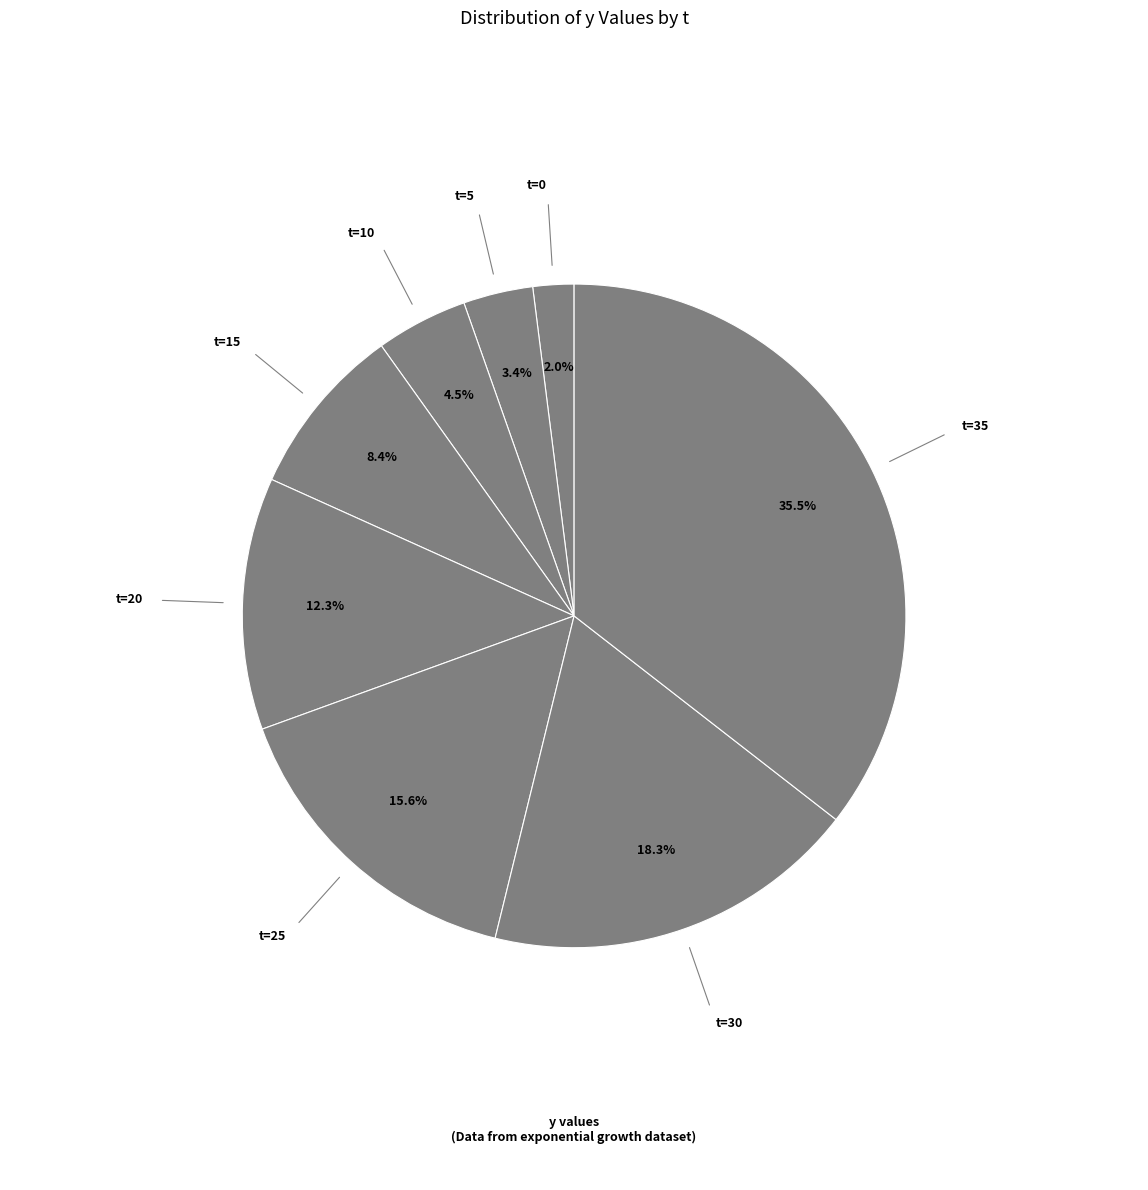

Which category has the smallest portion of the pie?

t=0